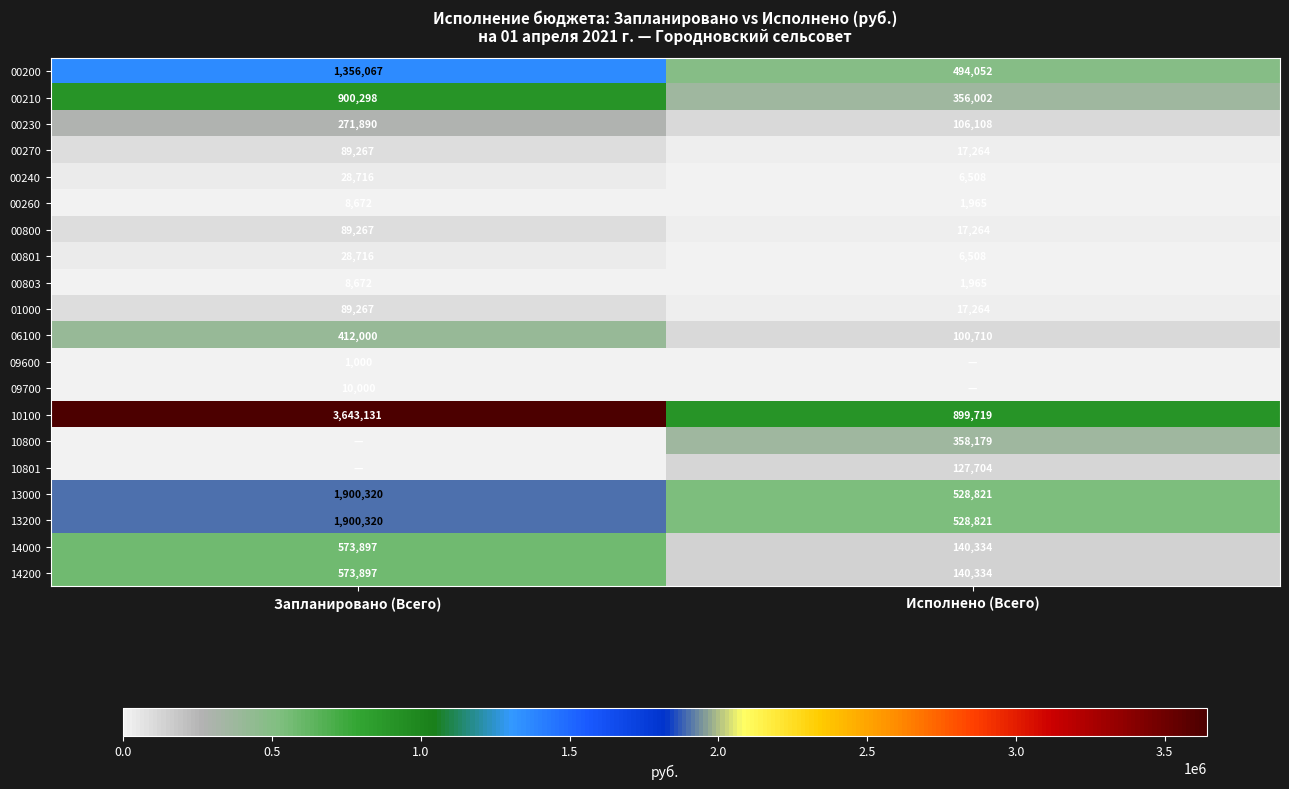

How many data points does each series have?

2